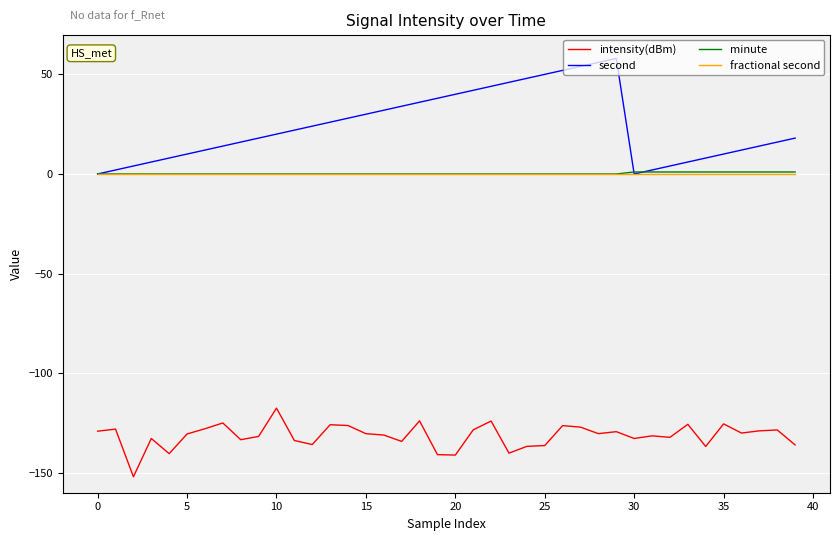

Which series has the largest range (max minus min)?

second